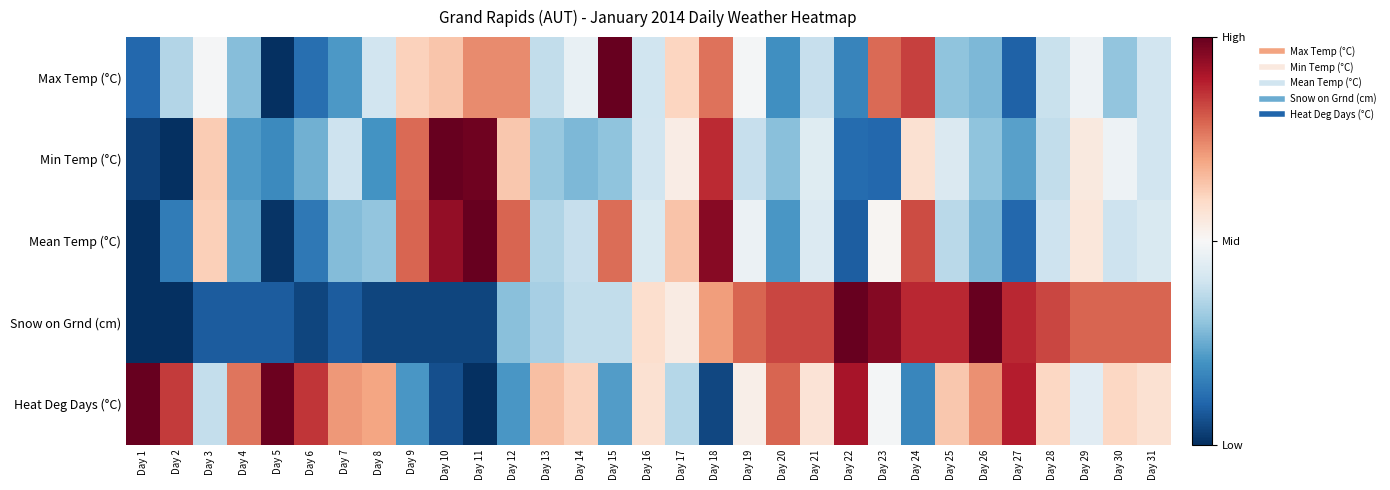

Count the number of data series in this chart.

5